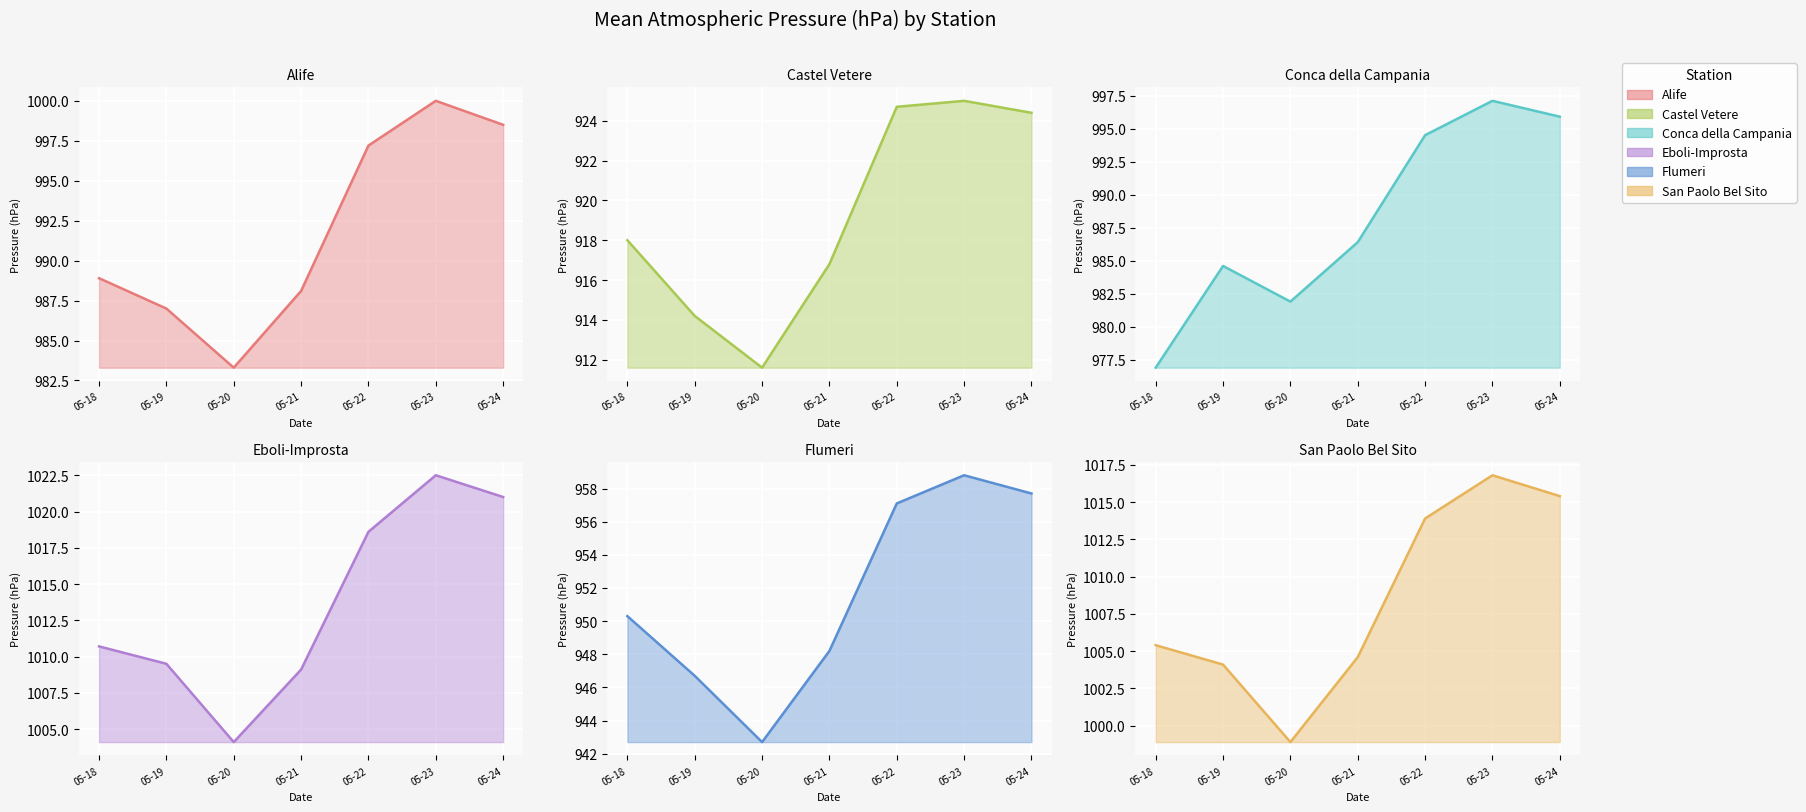

True or false: Conca della Campania line and Castel Vetere line cross at least once.

False